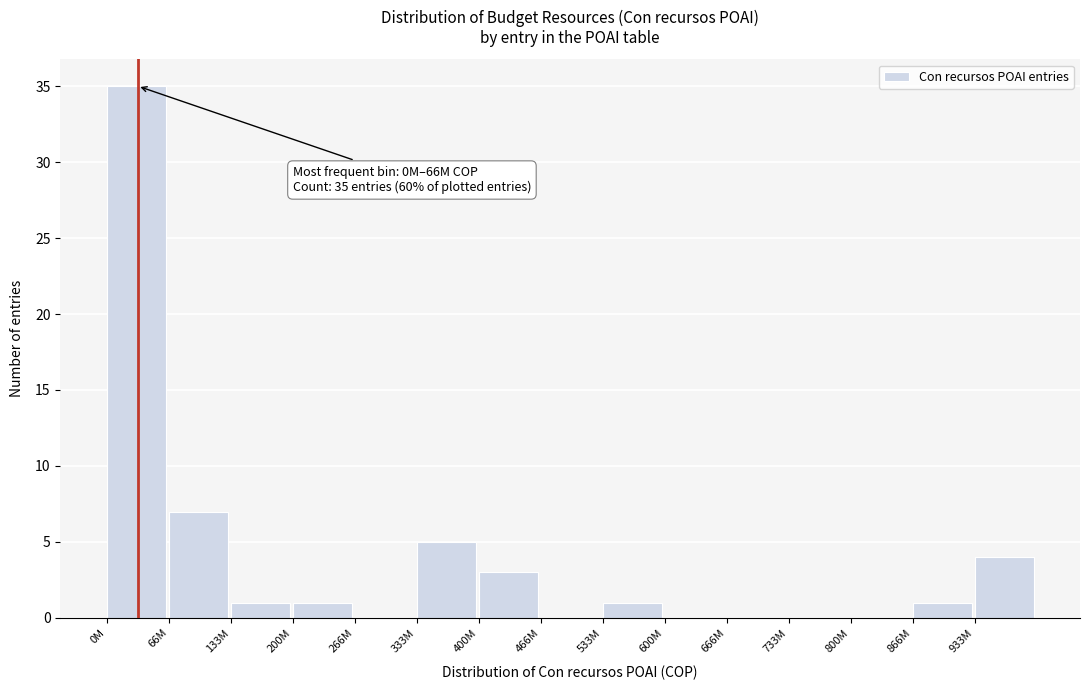

Reading right to left, what are all the values shown in this chart?

933M=4	866M=1	800M=0	733M=0	666M=0	600M=0	533M=1	466M=0	400M=3	333M=5	266M=0	200M=1	133M=1	66M=7	0M=35